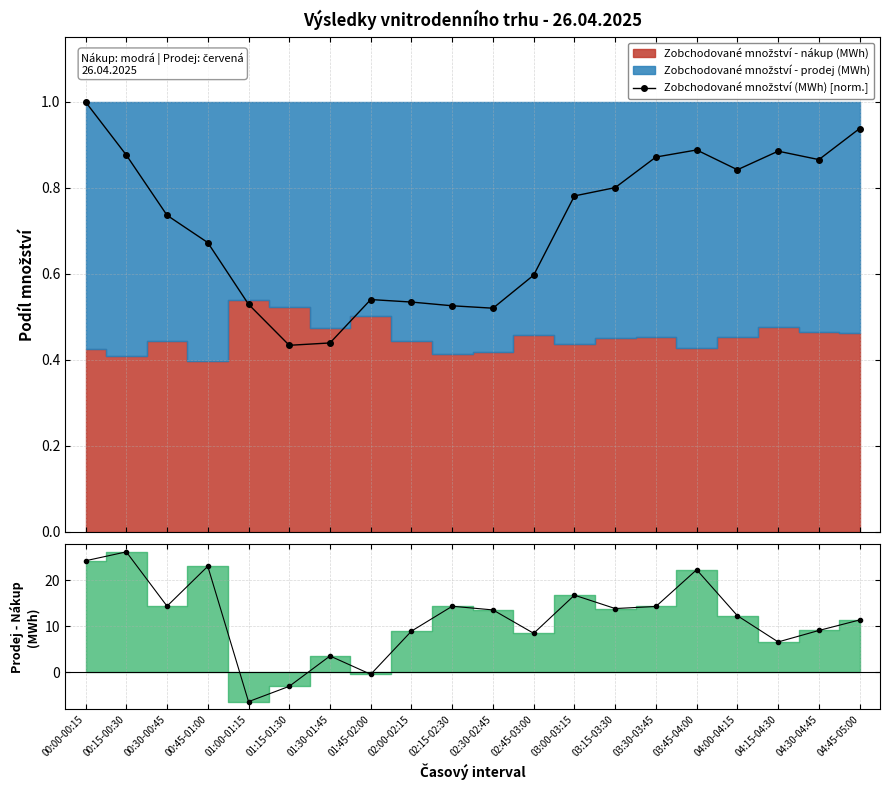

What is the average value?

0.7